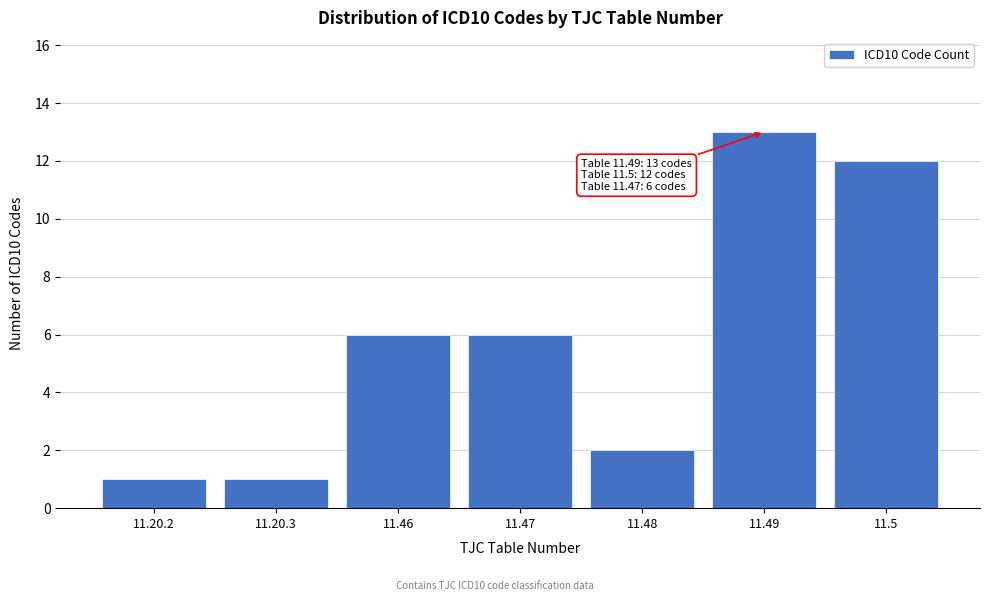

Reading left to right, what are all the values shown in this chart?

11.20.2=1	11.20.3=1	11.46=6	11.47=6	11.48=2	11.49=13	11.5=12